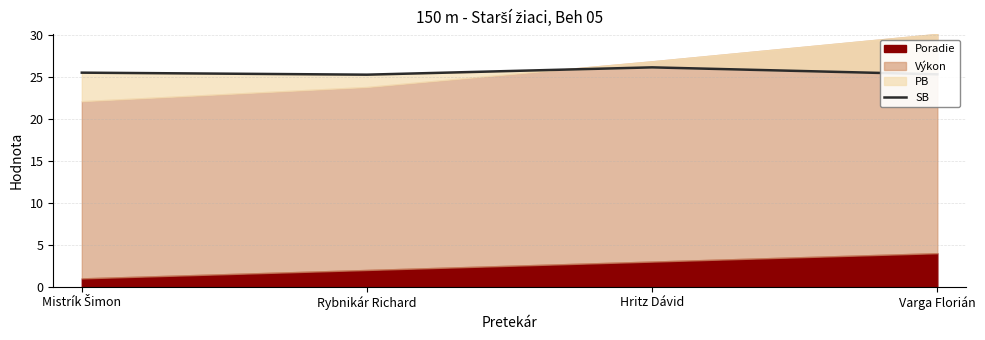

True or false: the data shows 26.1 at Hritz Dávid.

True